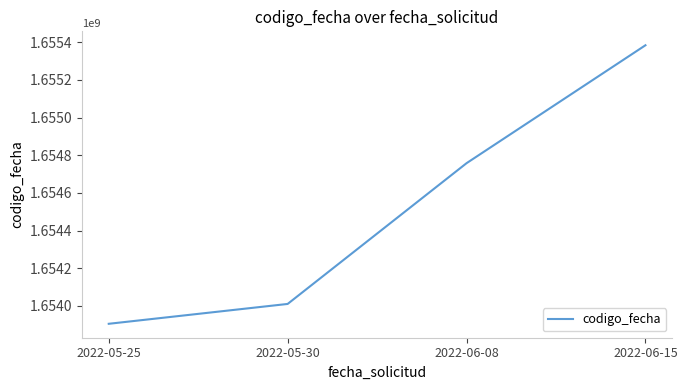

Rank the categories by value from lowest to highest.

2022-05-25, 2022-05-30, 2022-06-08, 2022-06-15